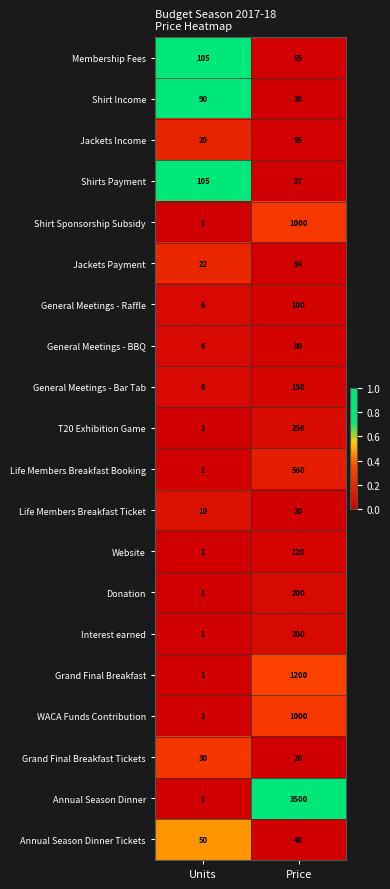

What is the greatest value displayed?

3500